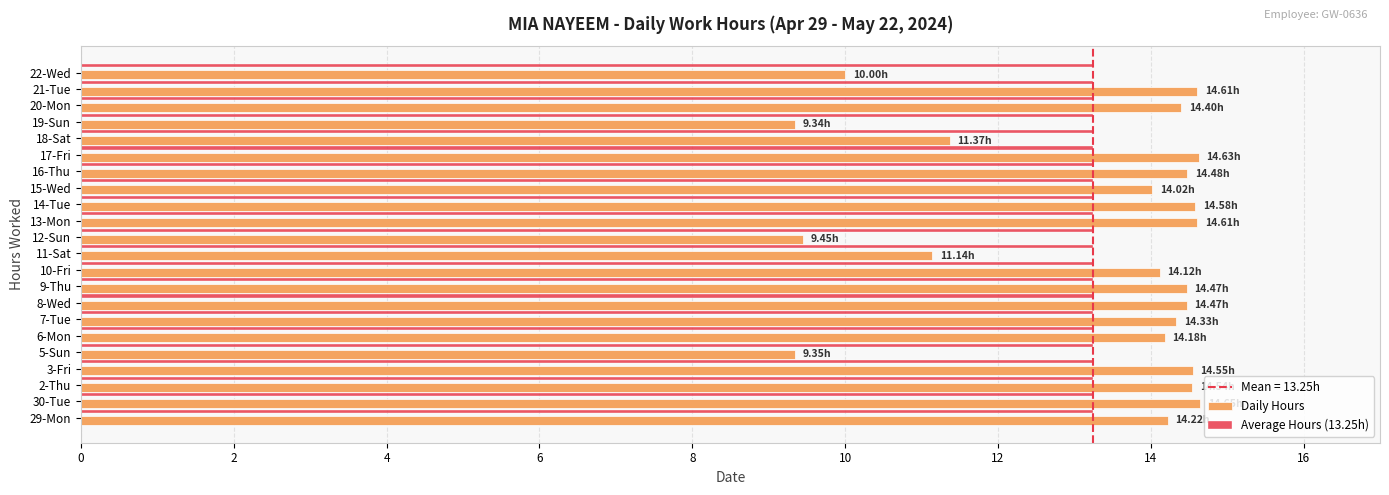

Between 8-Wed and 12-Sun, which series saw the biggest shift?

Daily Hours